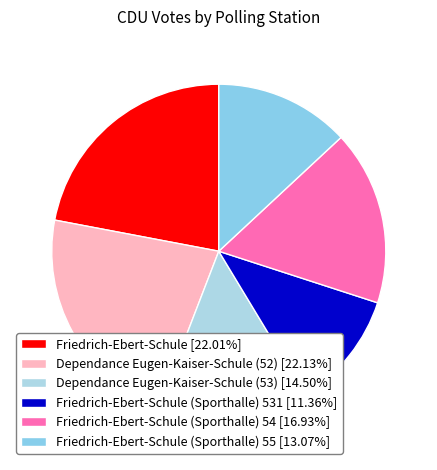

Count the number of slices in the pie.

6